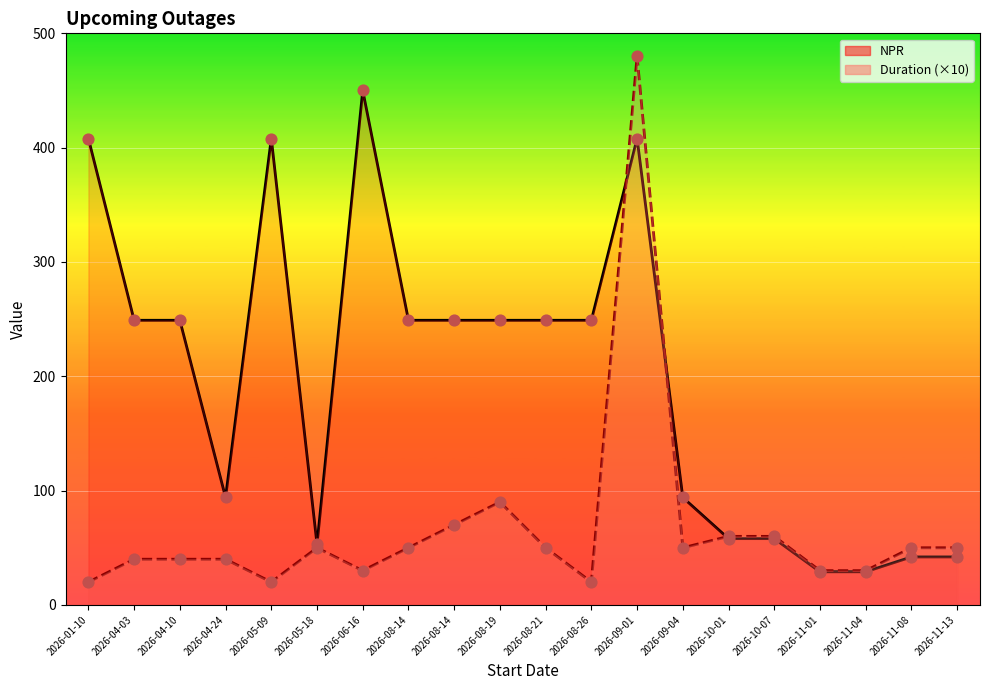

What are all the series names shown in the legend?

NPR, Duration (×10)